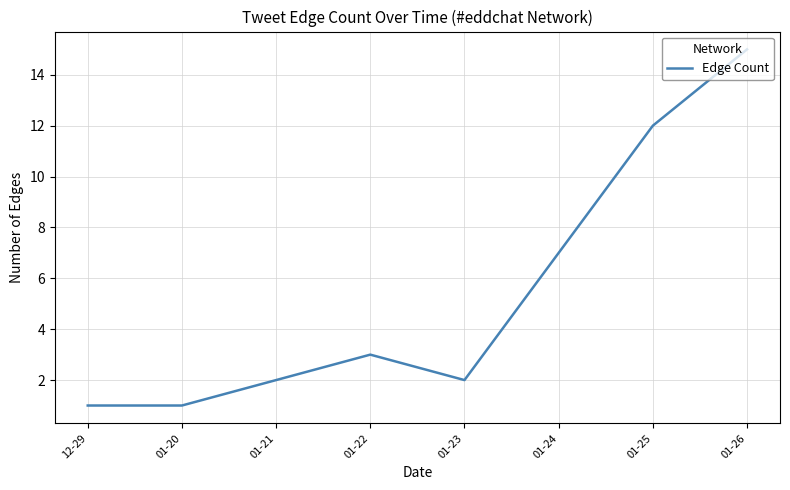

True or false: the data shows 12 at 01-25.

True